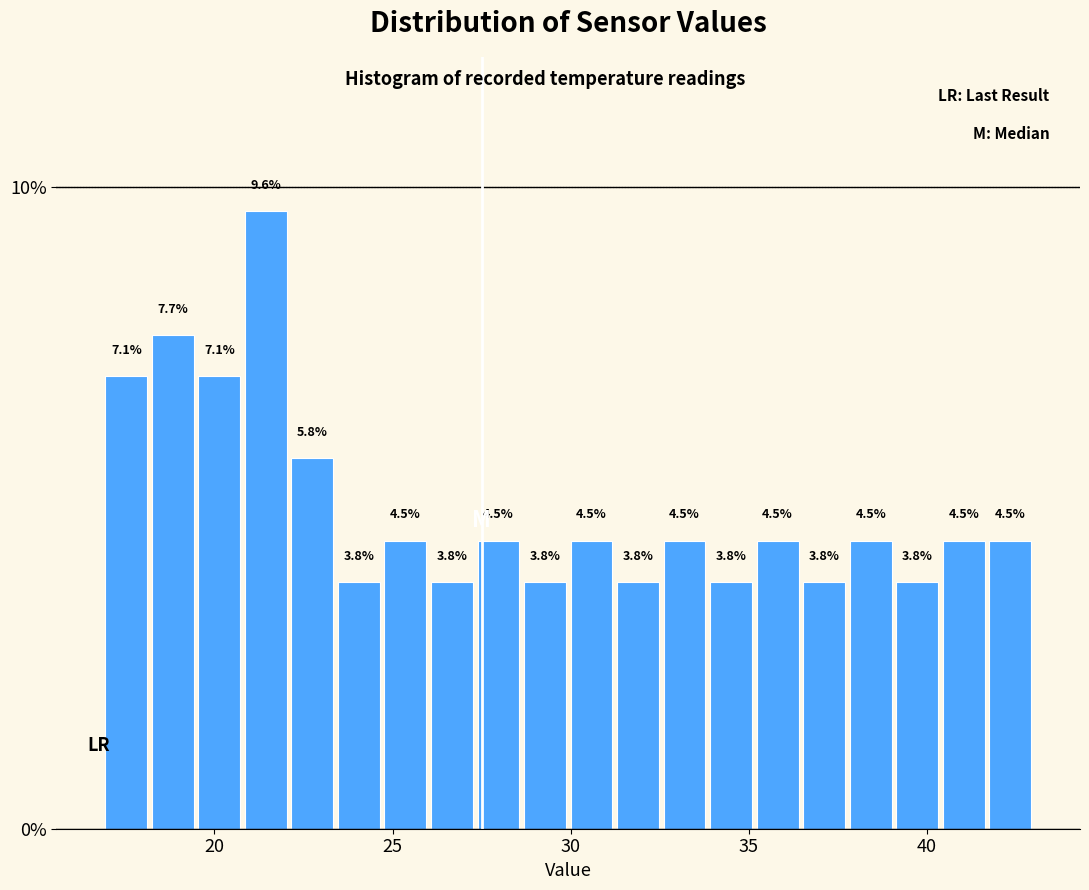

Around what value on the x-axis is the tallest bar? Give the approximate position of its centre, as read against the axis.

21.5